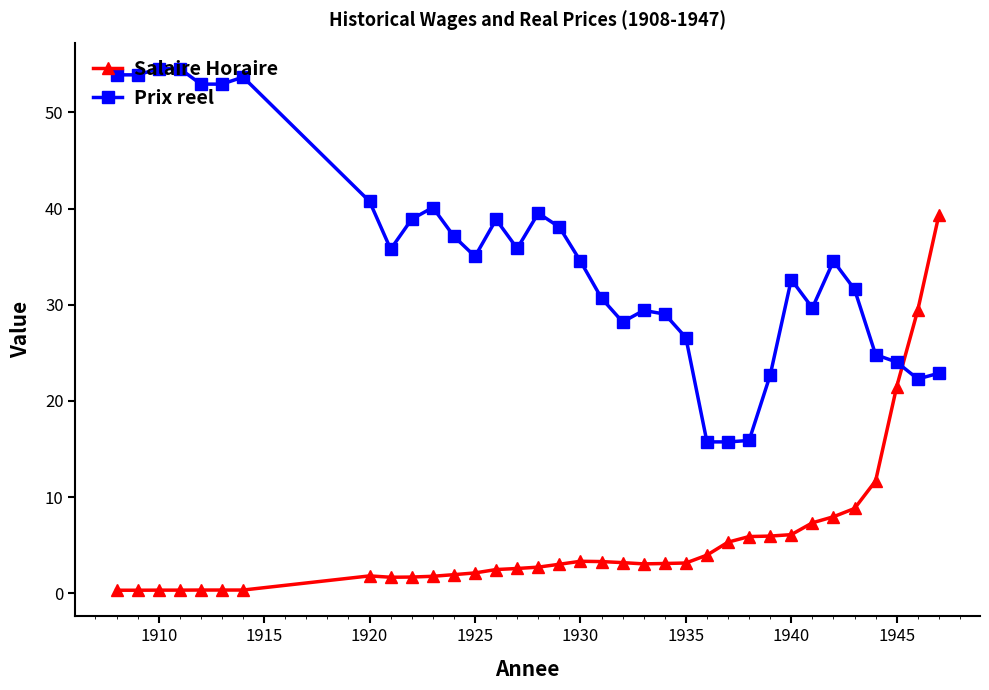

Which series has the largest total across all categories?

Prix reel